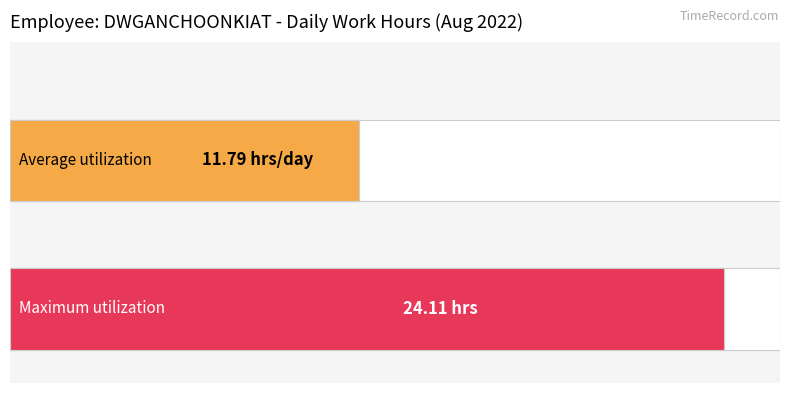

What is the difference between the maximum and second lowest values?

24.1